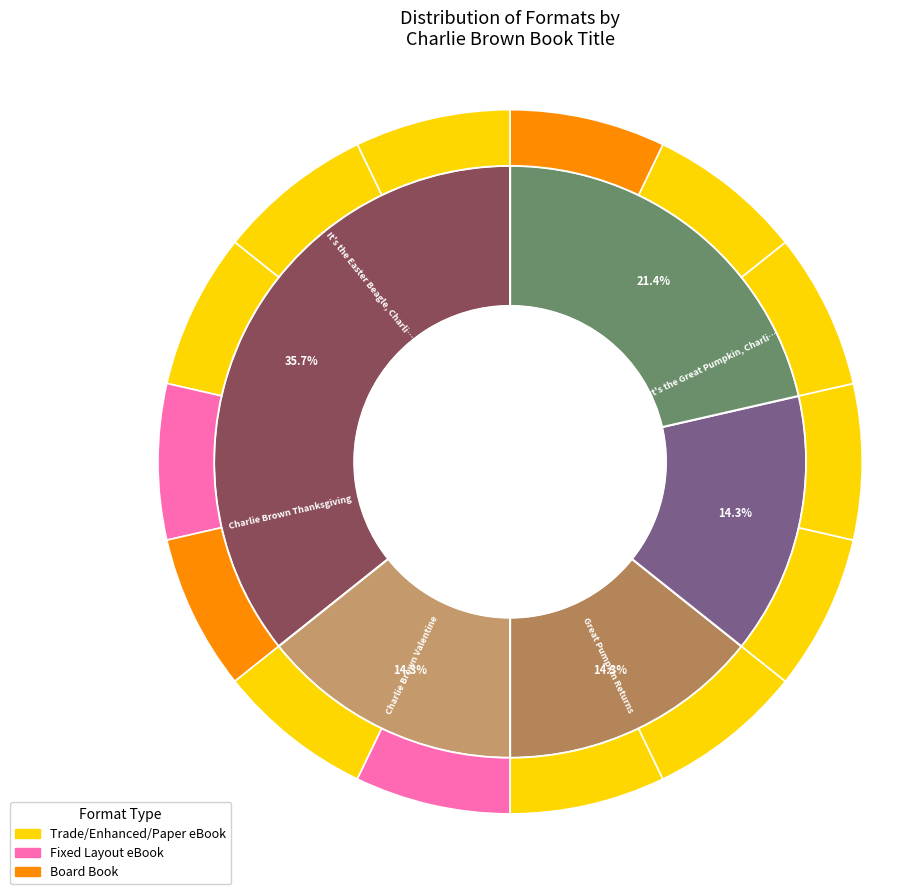

Does Great Pumpkin Returns represent more than half of the total?

No